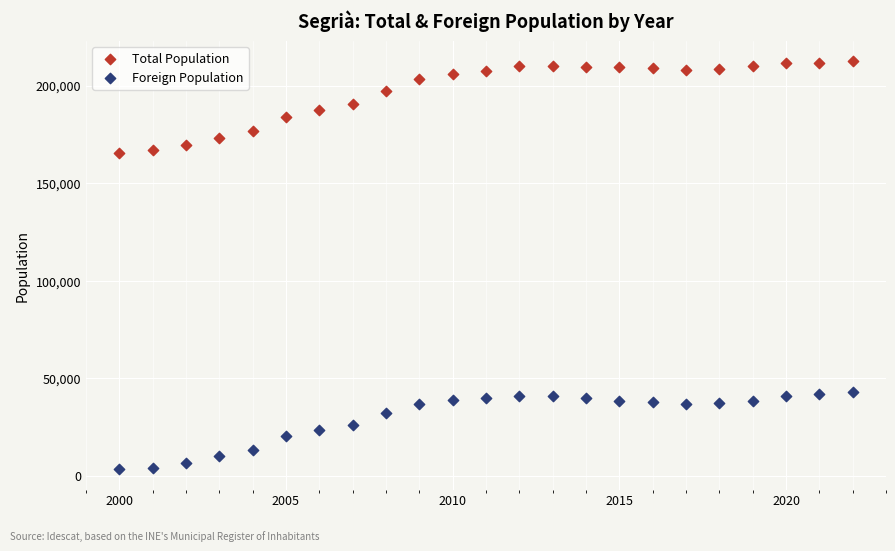

Which series has the largest Y range (max minus min)?

Total Population